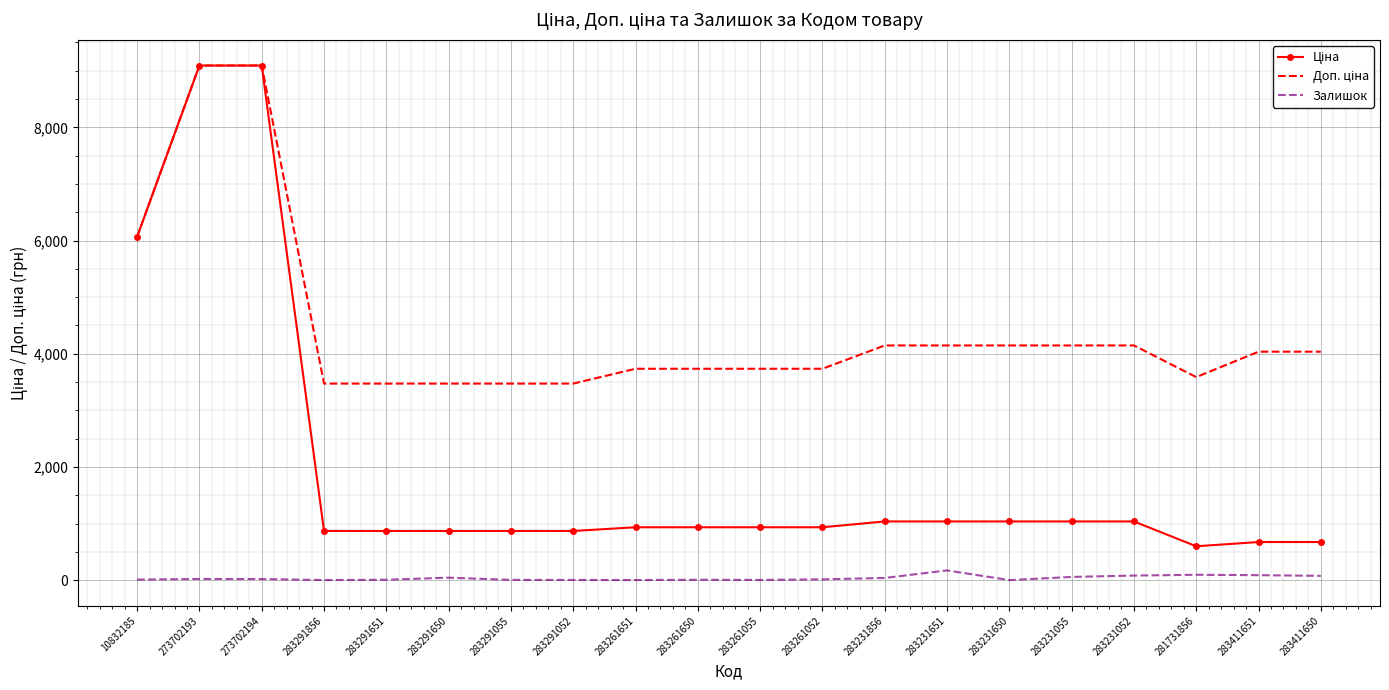

Is the value of Ціна at 283291651 greater than the value of Доп. ціна at 283291055?

No